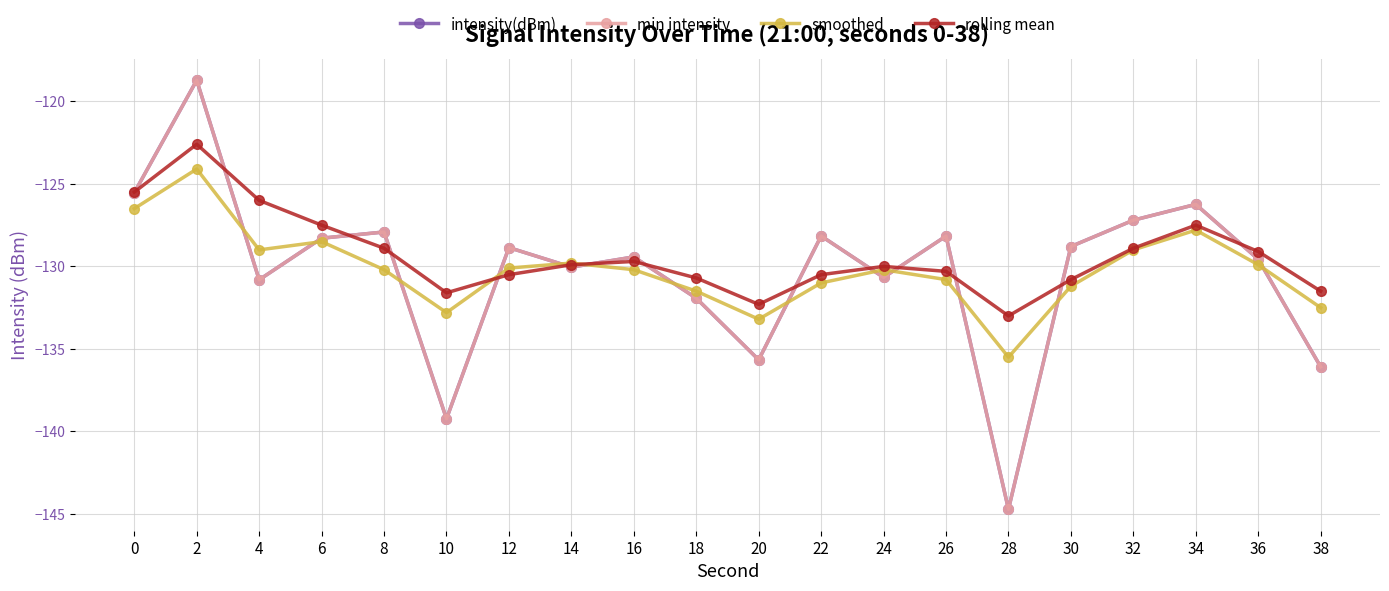

What is the difference between the maximum and second lowest values in the min intensity series?

20.5